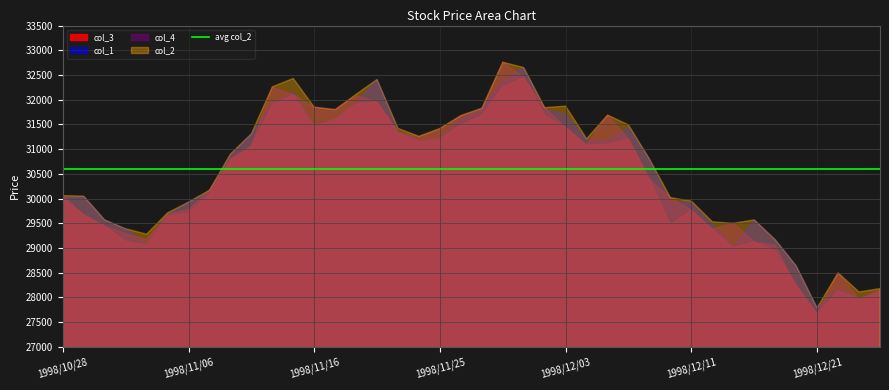

What is the label of the 2nd point from the right?

1998/12/24